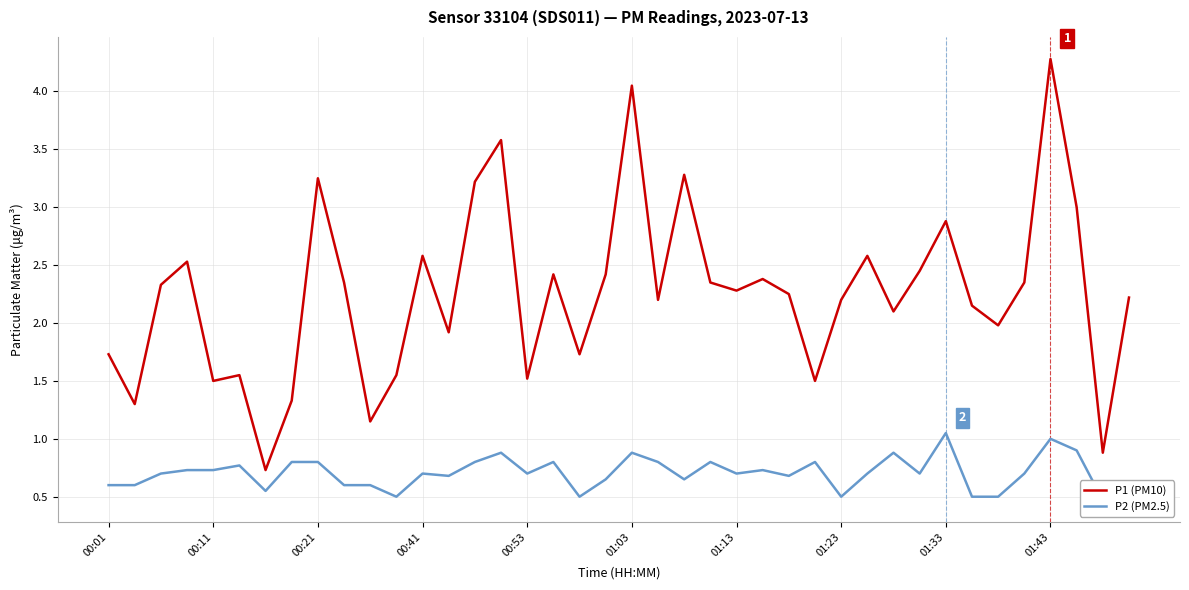

What are all the series names shown in the legend?

P1 (PM10), P2 (PM2.5)